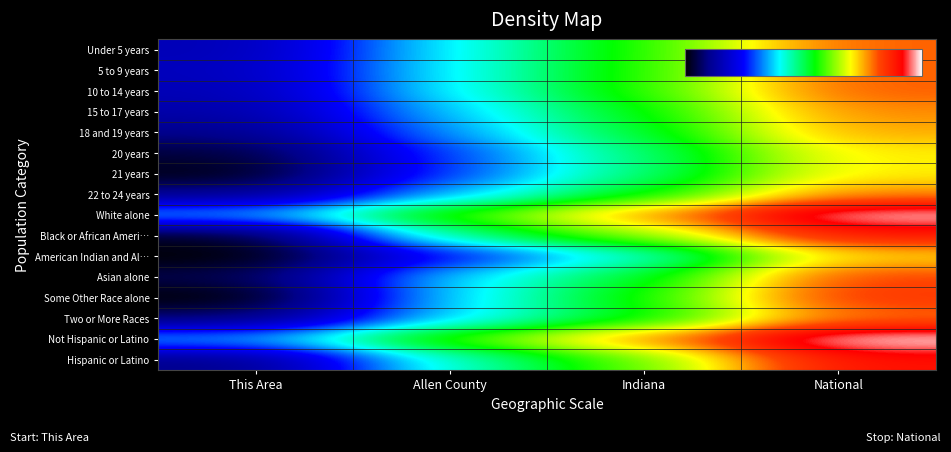

Which series has the widest spread of values?

Black or African Ameri…